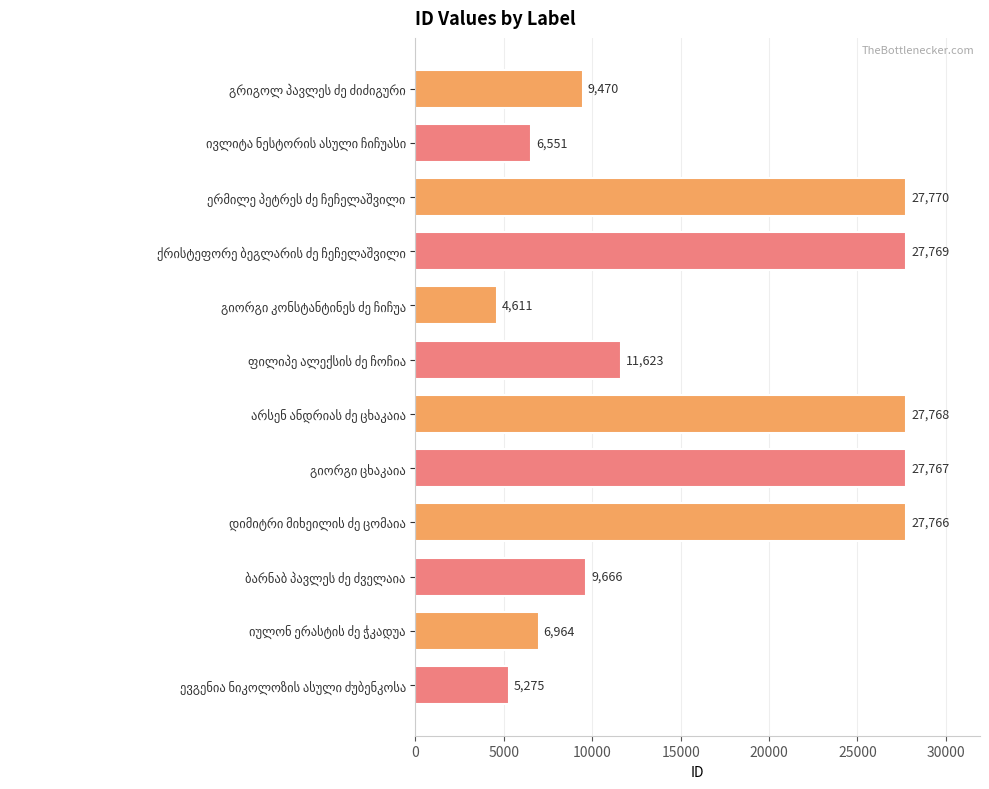

What is the maximum value shown in the chart?

27770